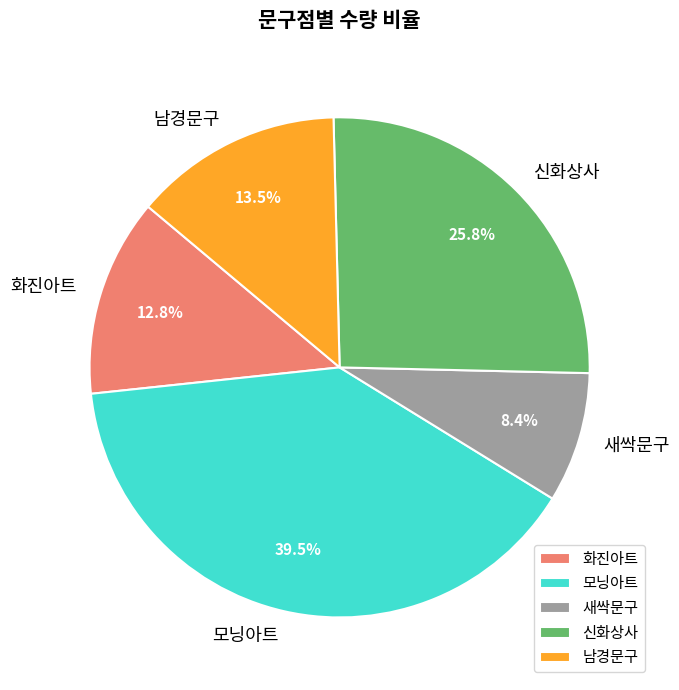

How many segments does this pie chart have?

5